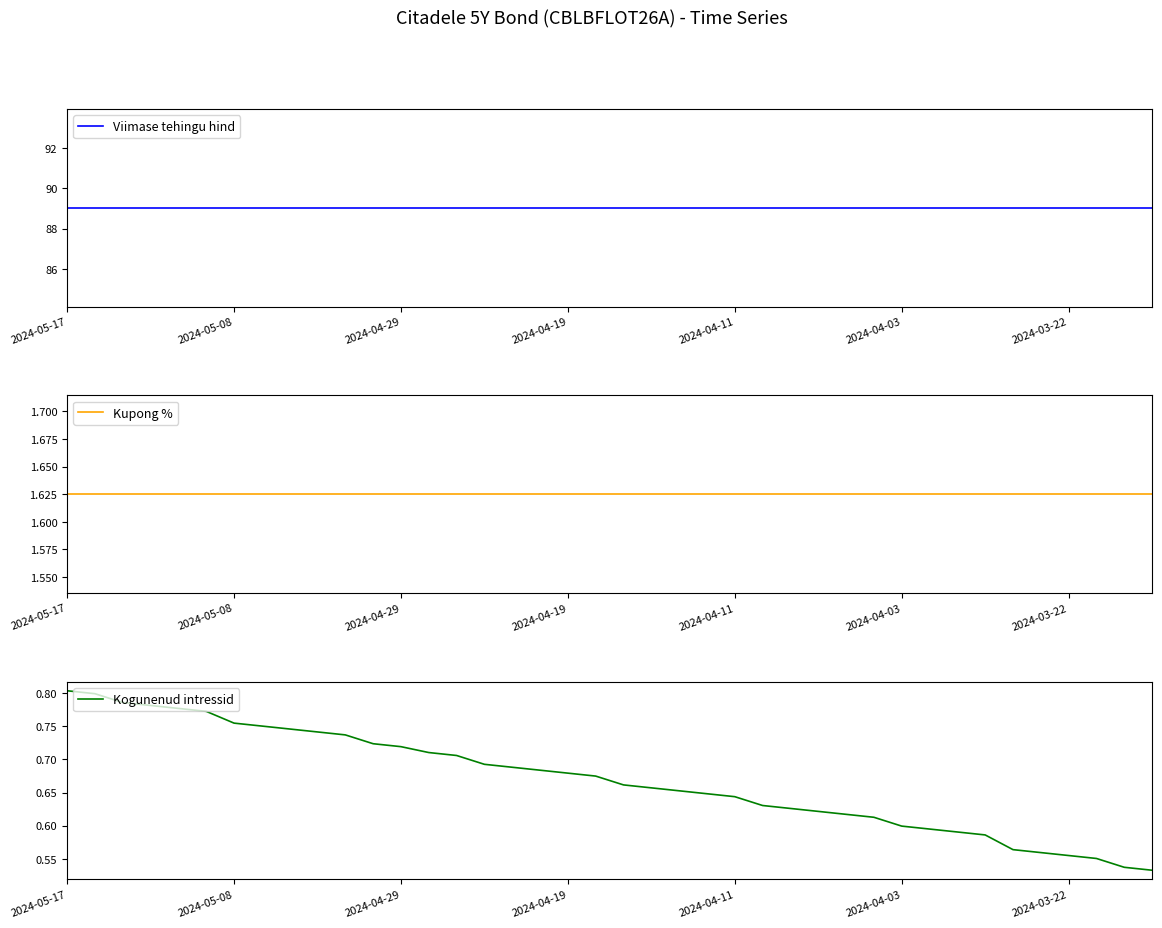

What position from the right is 17?

23